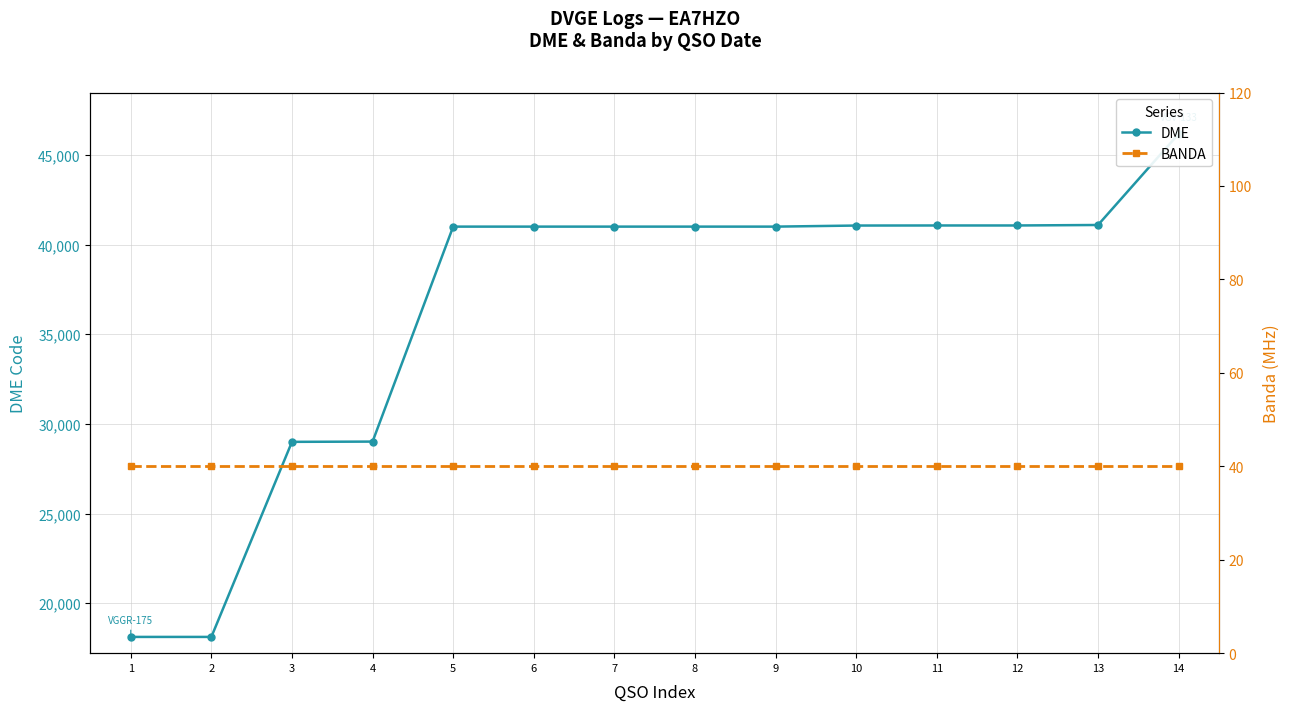

List the series in order of their overall mean, highest first.

DME, BANDA